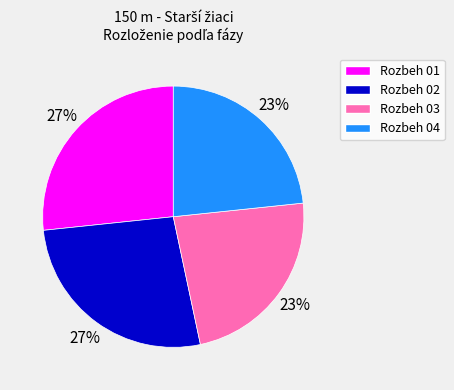

Does Rozbeh 04 represent more than half of the total?

No